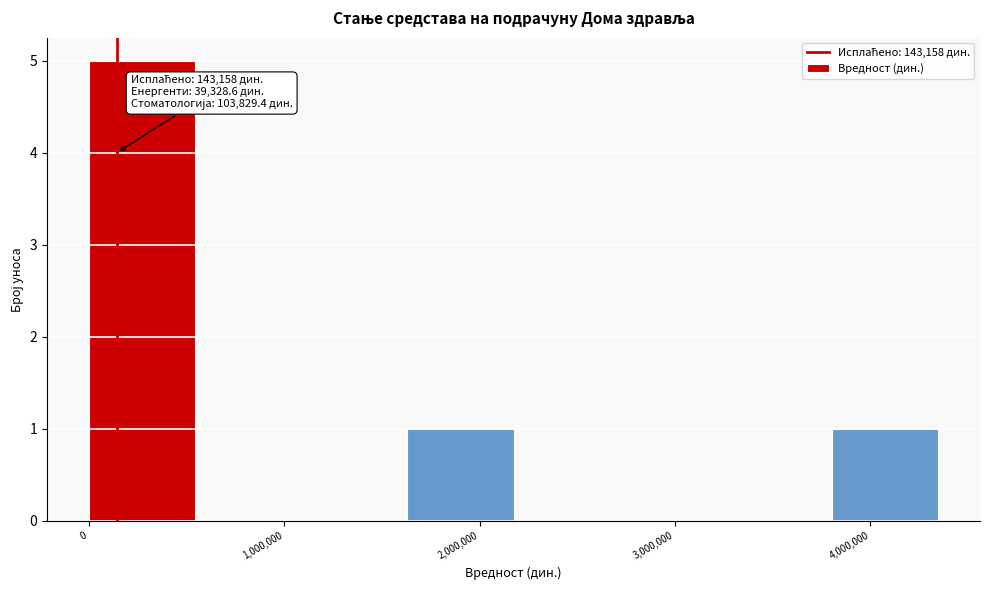

Over which range of the x-axis is the bar tallest?

0 to 500000